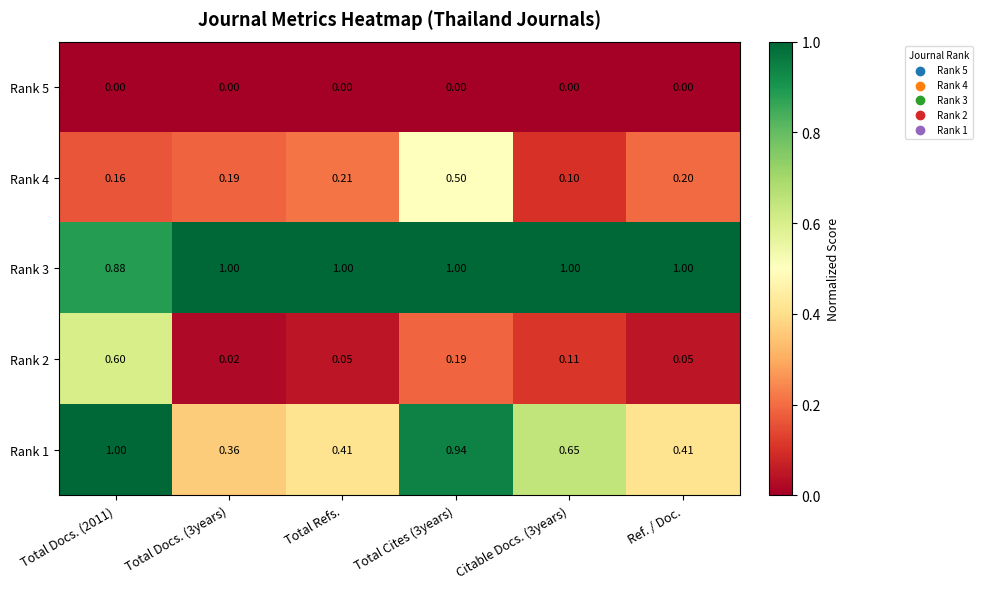

Rank the series at Citable Docs. (3years) from lowest to highest value.

Rank 5, Rank 4, Rank 2, Rank 1, Rank 3